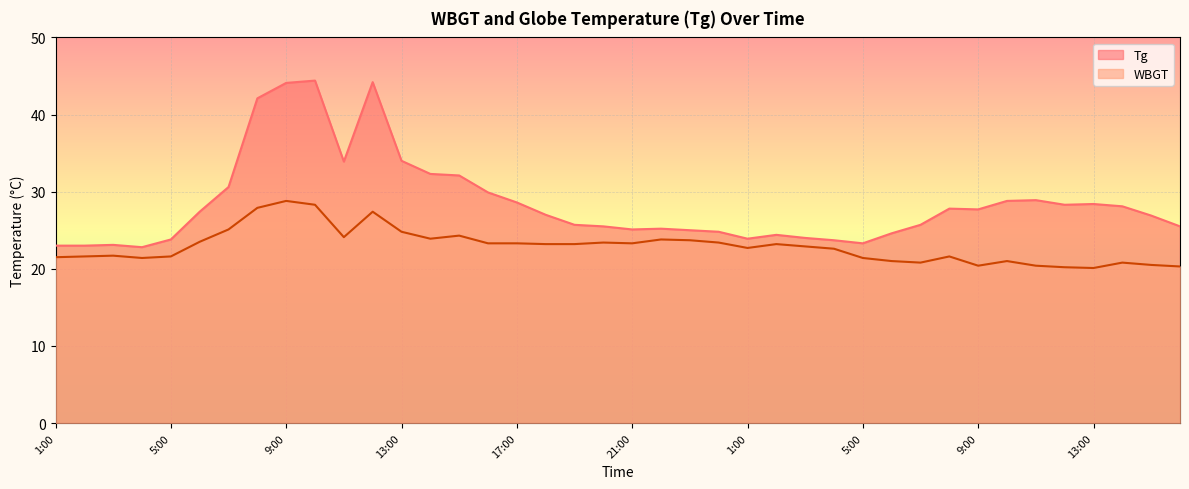

What is the average value of the WBGT series?

22.9